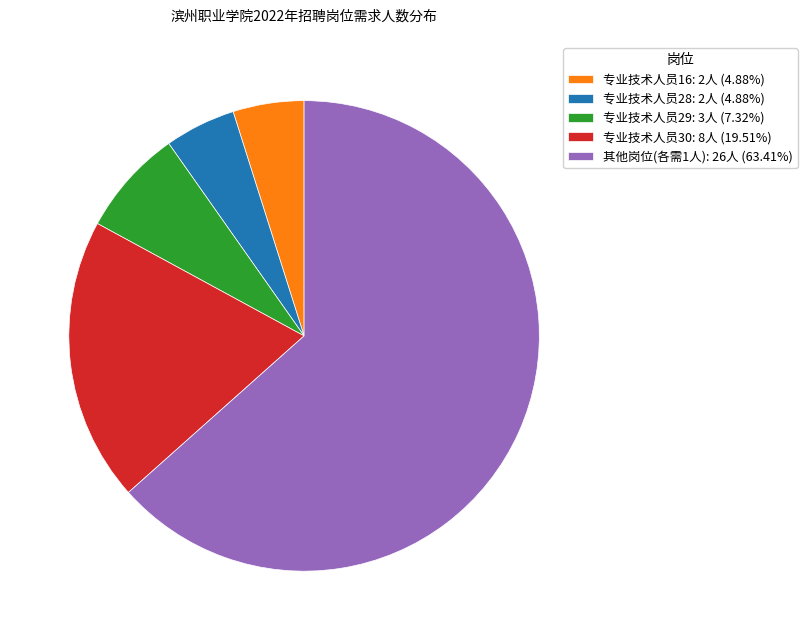

Approximately how many times larger is the value at 专业技术人员30: 8人 (19.51%) compared to 其他岗位(各需1人): 26人 (63.41%)?

0.3